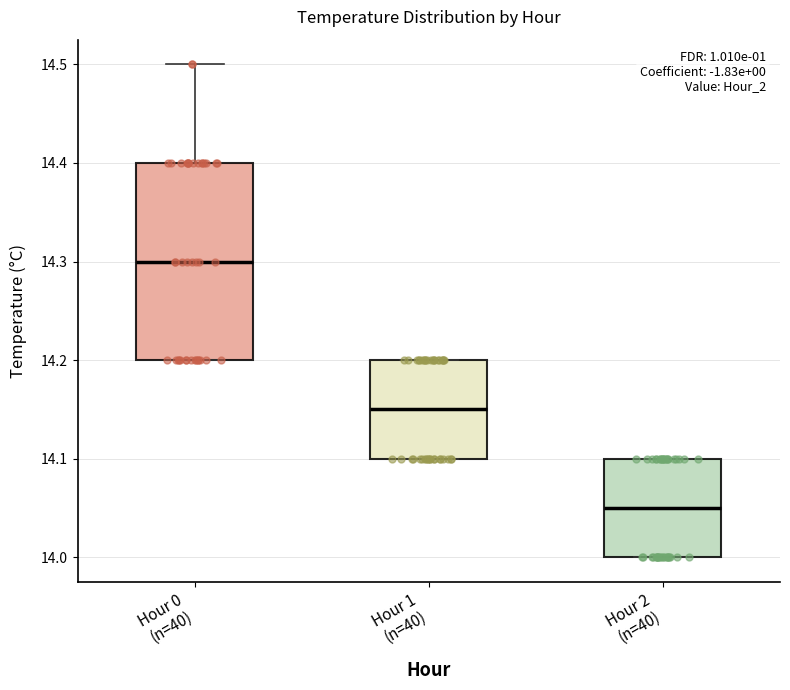

Which box is the tallest, from its lower edge to its upper edge?

Hour 0 (n=40)